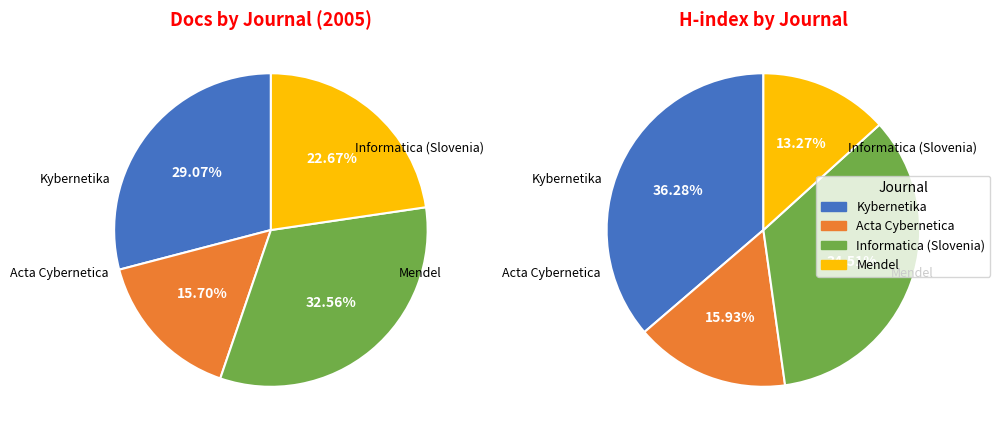

Is Acta Cybernetica the majority of the pie?

No